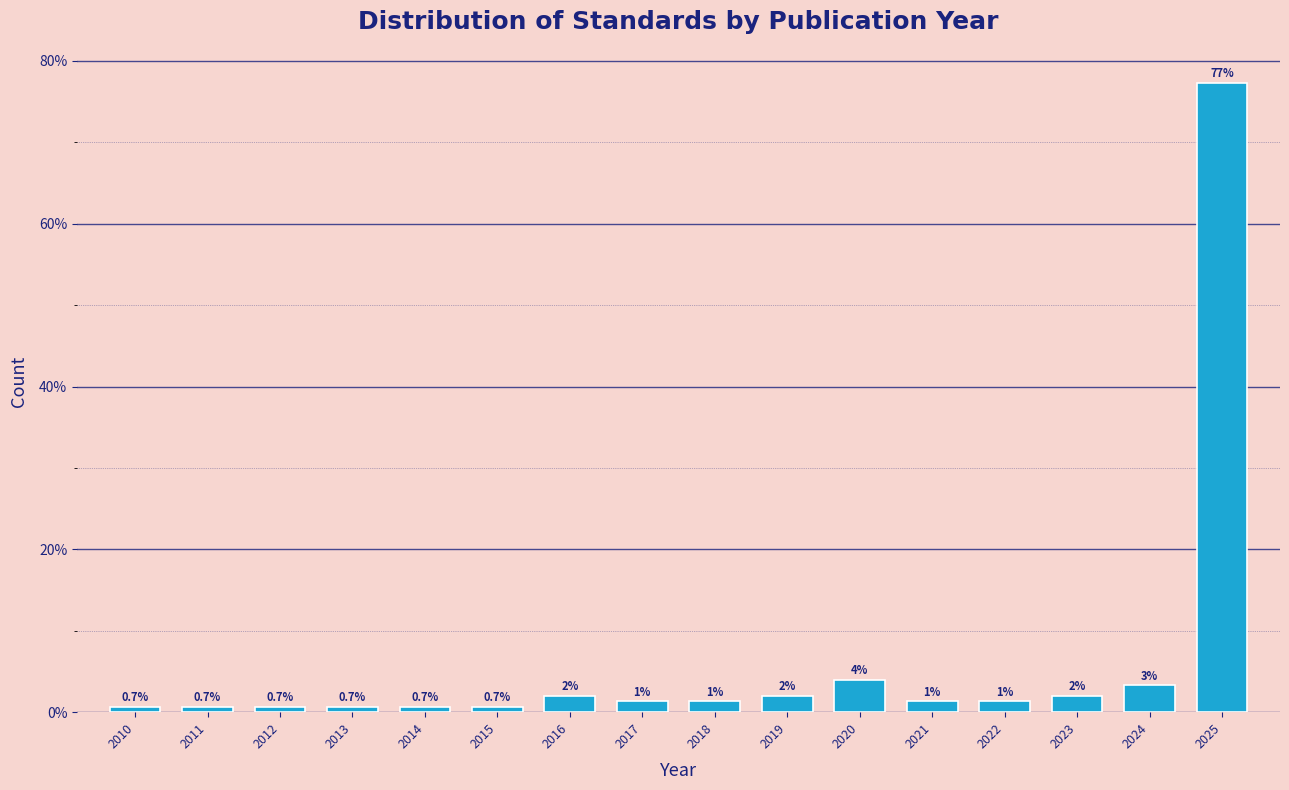

Is it true that the value at 2010 is 0.7?

True